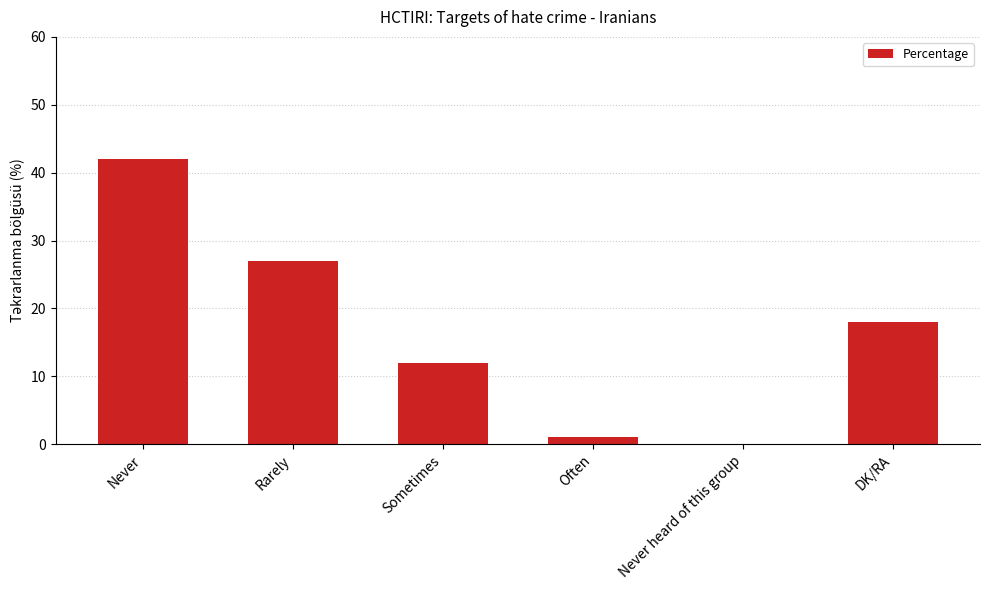

Which has a higher value, Never or Rarely?

Never